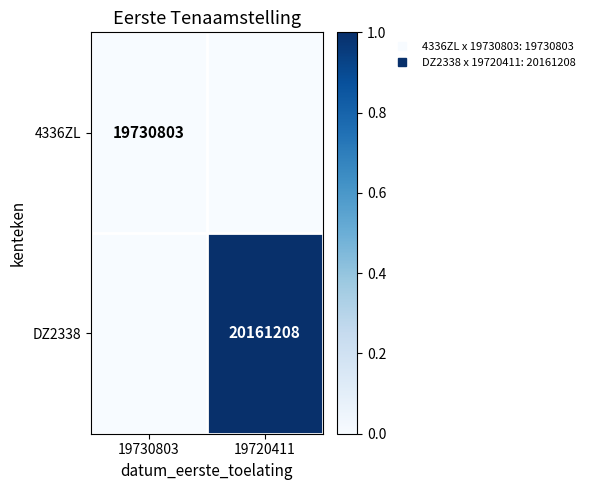

What is the difference between the highest and lowest values at 19720411?

1